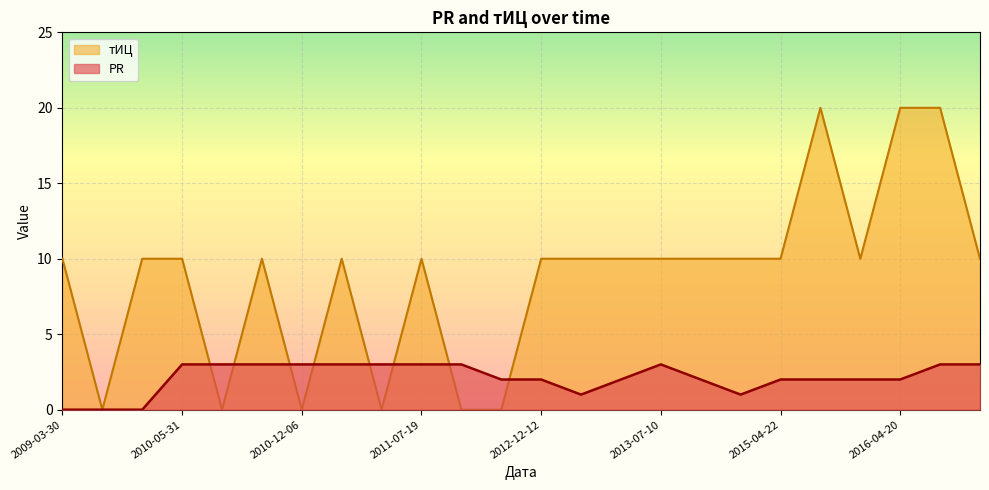

At which label does тИЦ reach its peak?

2015-06-10